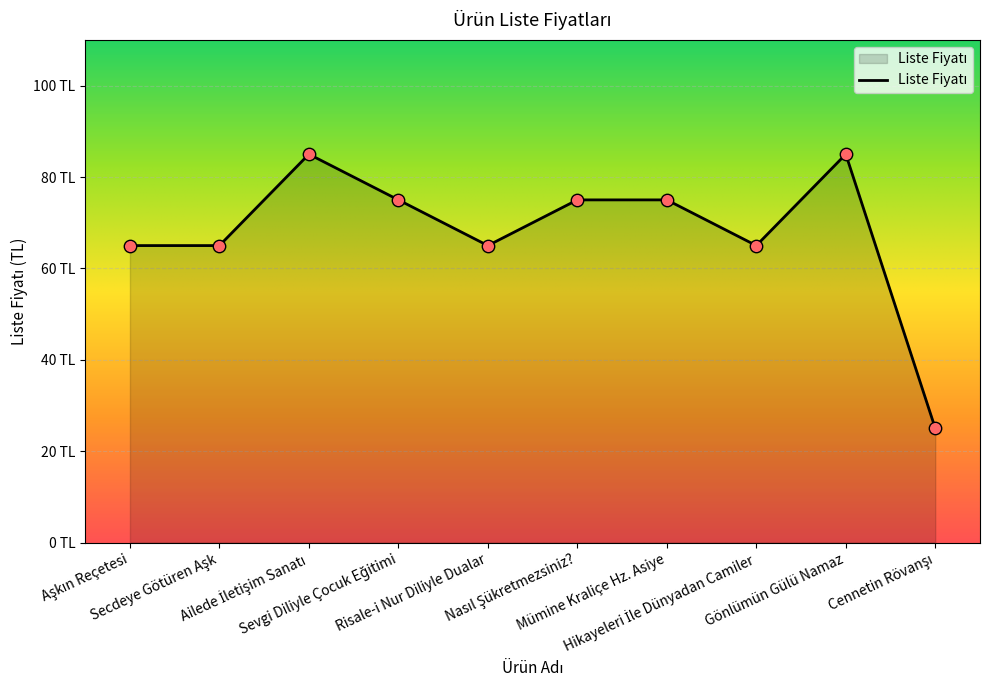

Between Risale-i Nur Diliyle Dualar and Ailede İletişim Sanatı, which is larger?

Ailede İletişim Sanatı